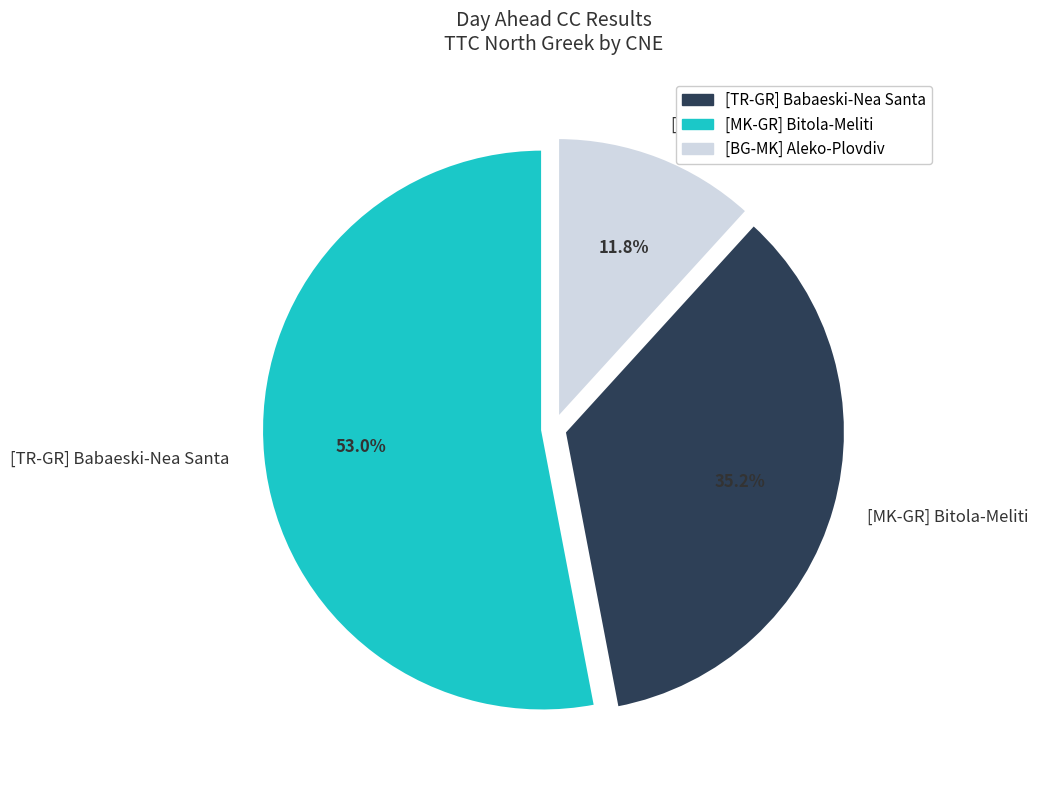

How many slices are in this pie chart?

3